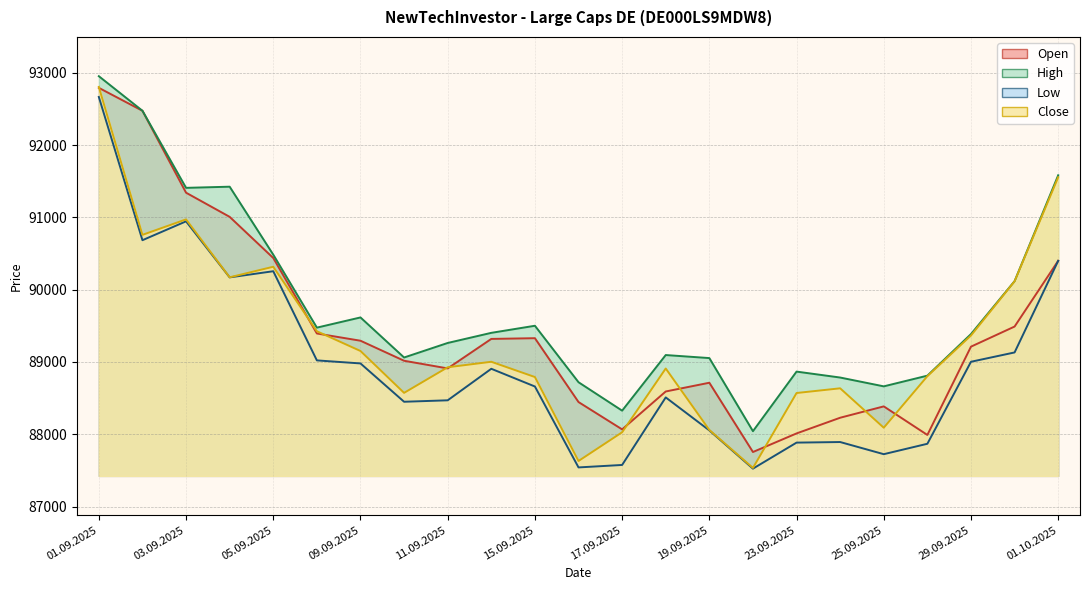

What is the value of the Close point at the 10th from the left?

89003